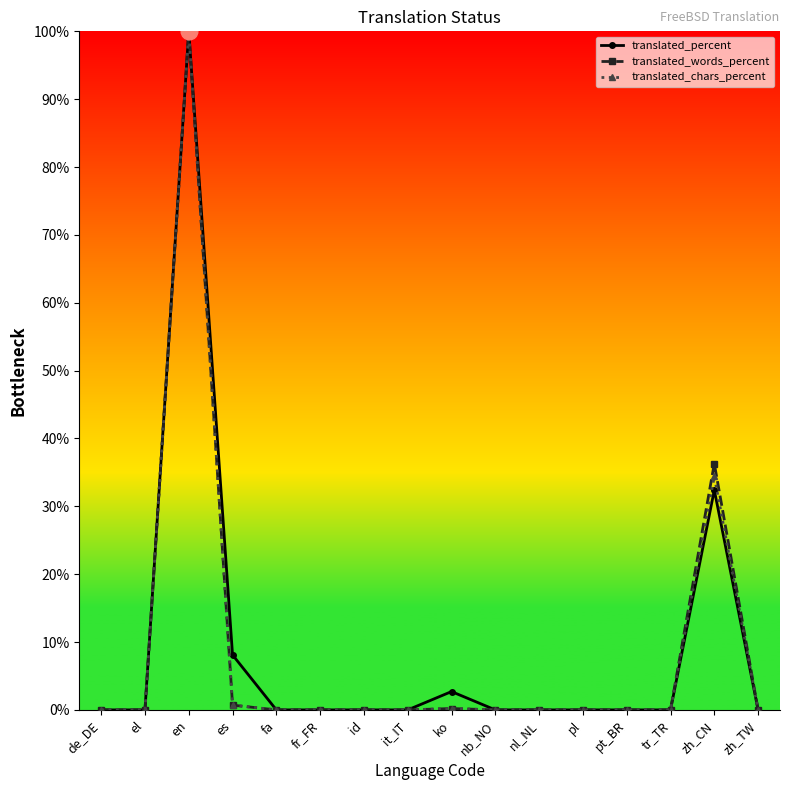

Which series changed the most between nb_NO and zh_CN?

translated_words_percent